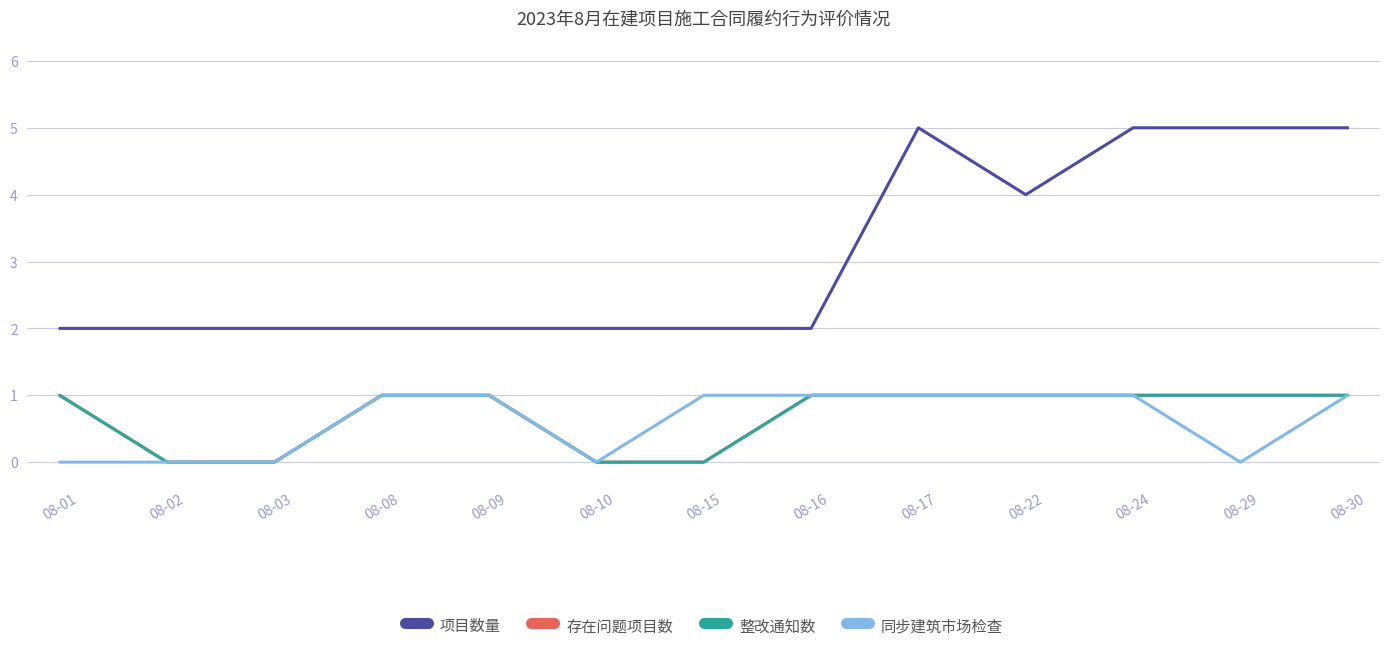

At which category is the sum across all series the highest?

08-17